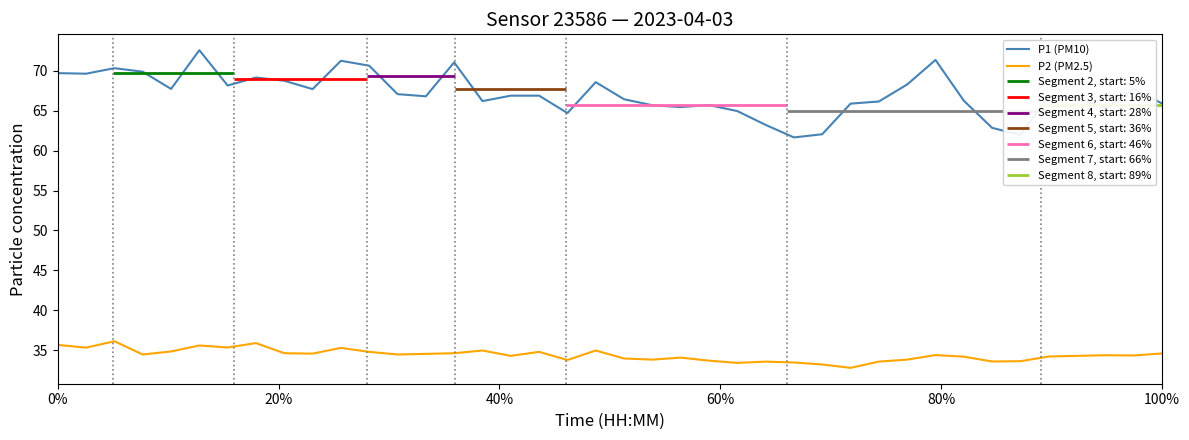

Which series has the largest total across all categories?

P1 (PM10)